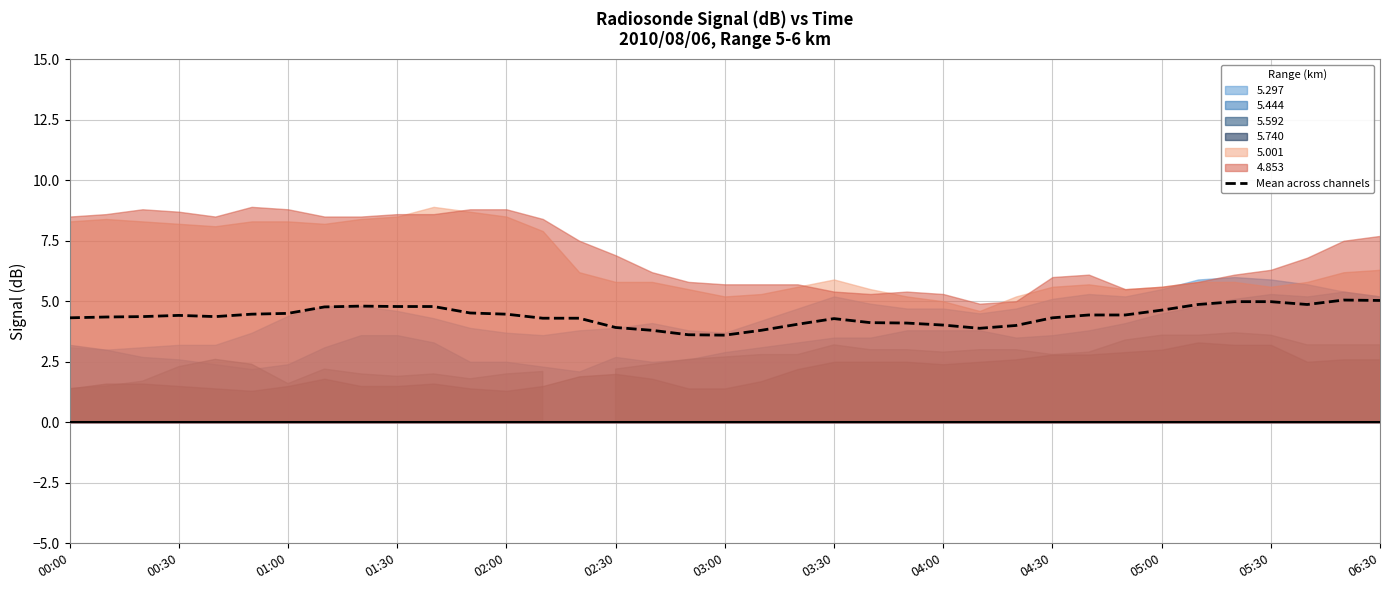

Approximately how many times larger is the value at 17 compared to 02:30?

0.8